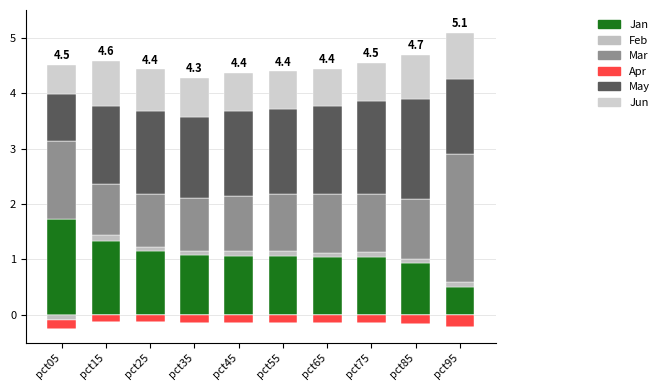

Are the bars horizontal?

No